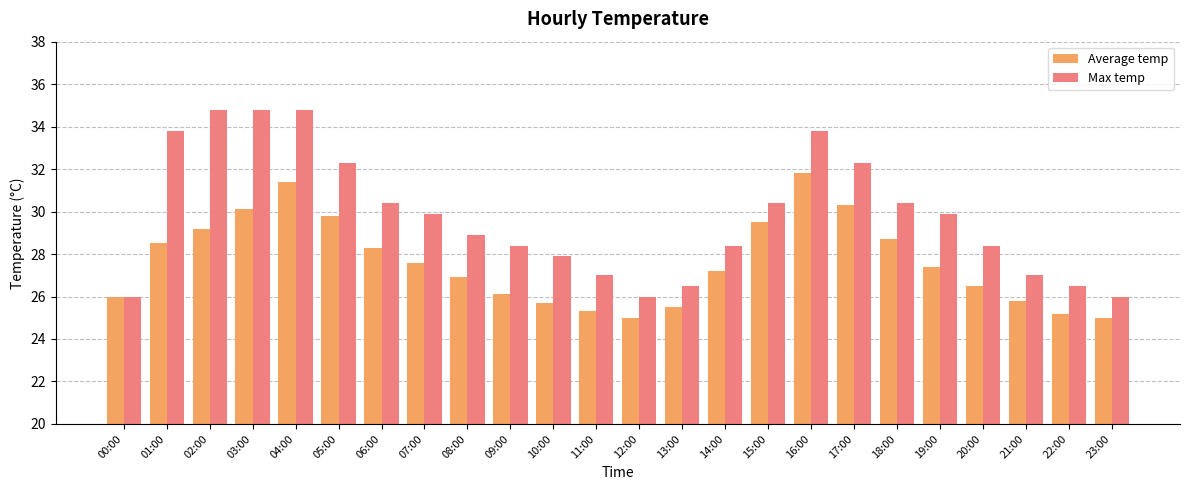

Rank the series by their average value, from lowest to highest.

Average temp, Max temp